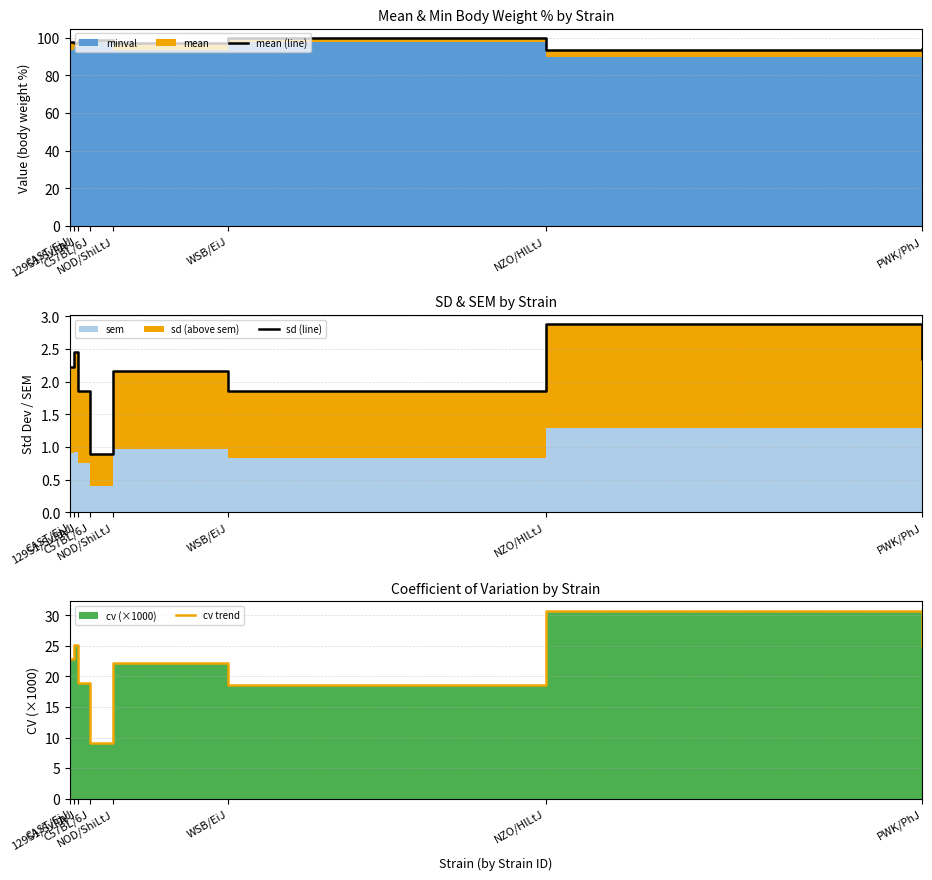

How many values in the mean (line) series exceed 97?

6